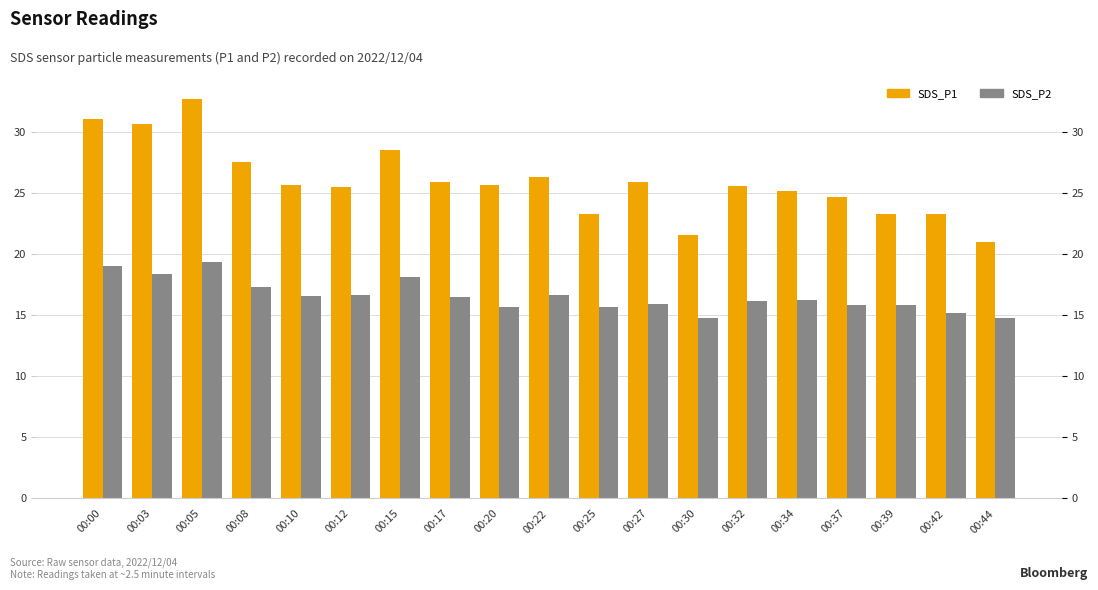

Which has a higher value, 00:30 or 00:34?

00:34